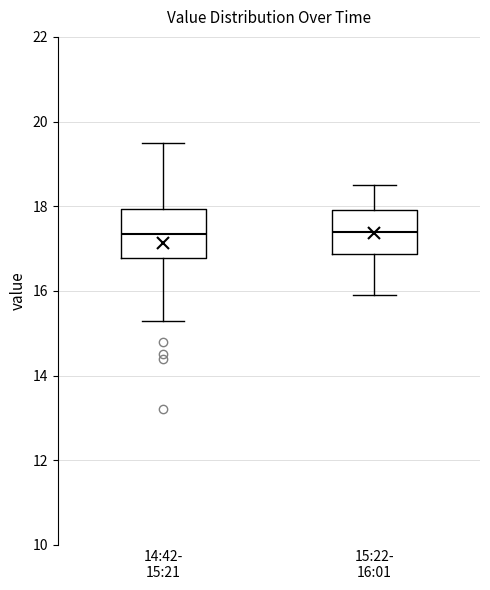

Where does the median line of the box for 14:42- 15:21 sit on the y-axis? The values are not printed on the chart, so give them approximately, as read against the axis.

17.4